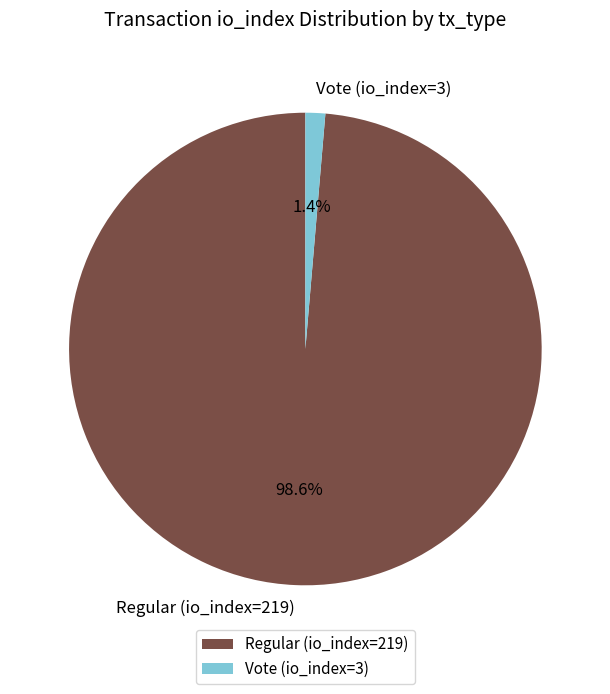

Is Vote (io_index=3) the majority of the pie?

No